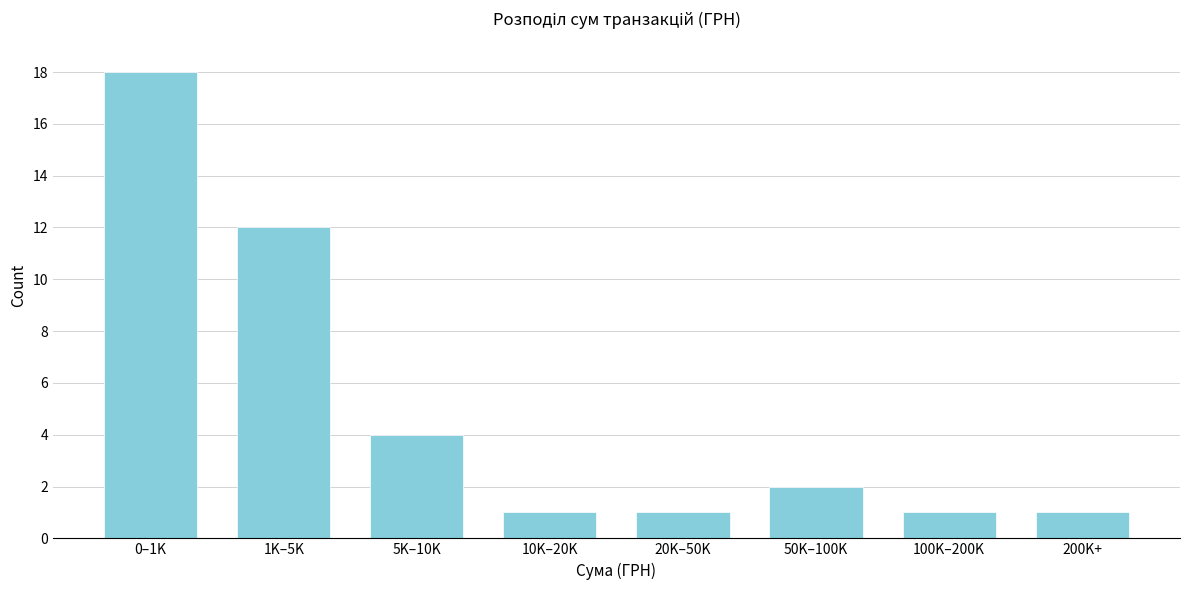

Reading left to right, list all the values displayed in this chart.

18	12	4	1	1	2	1	1